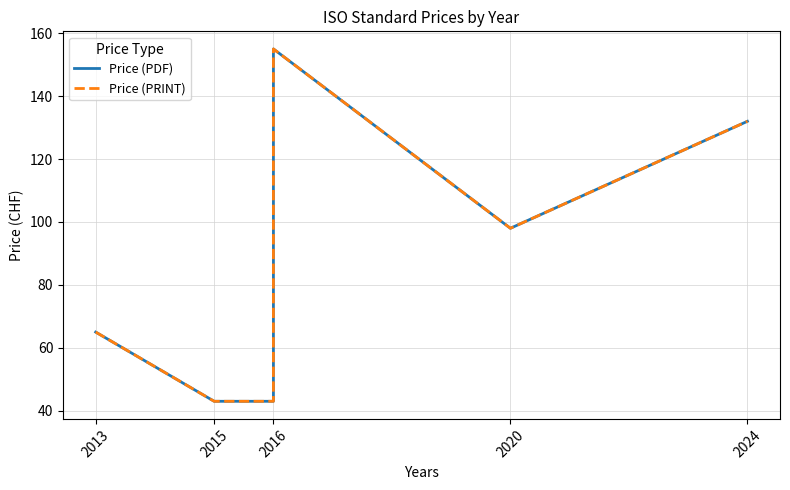

What are all the series names shown in the legend?

Price (PDF), Price (PRINT)